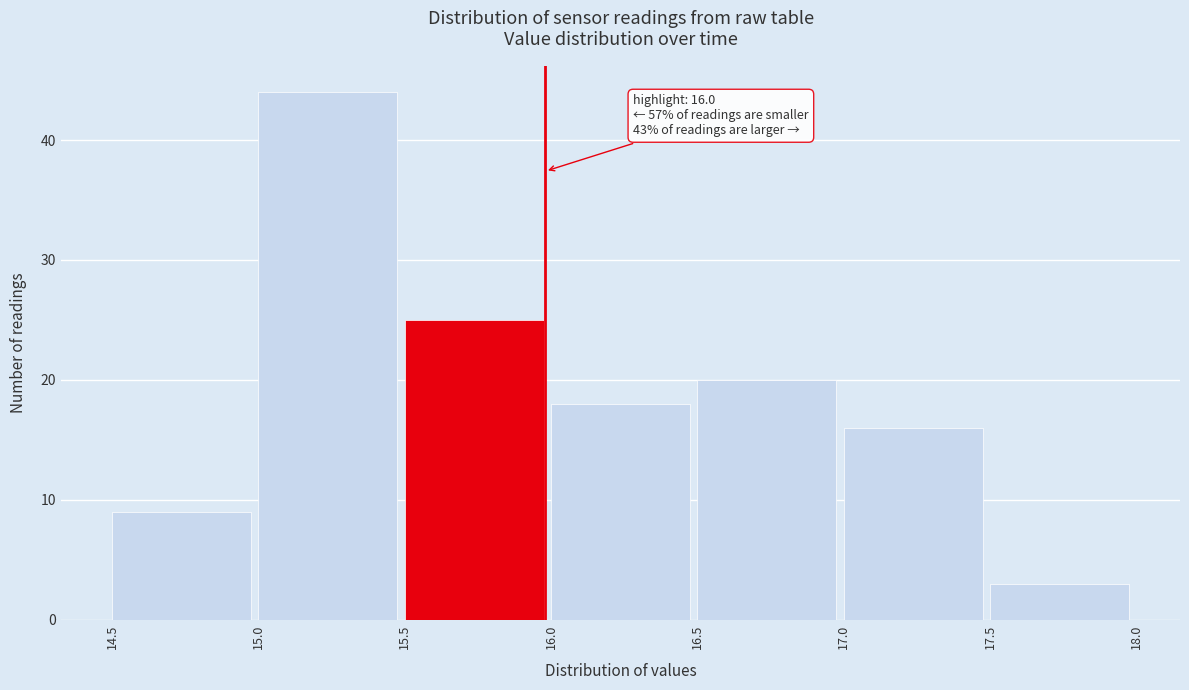

Over which range of the x-axis is the bar tallest?

15.0 to 15.5